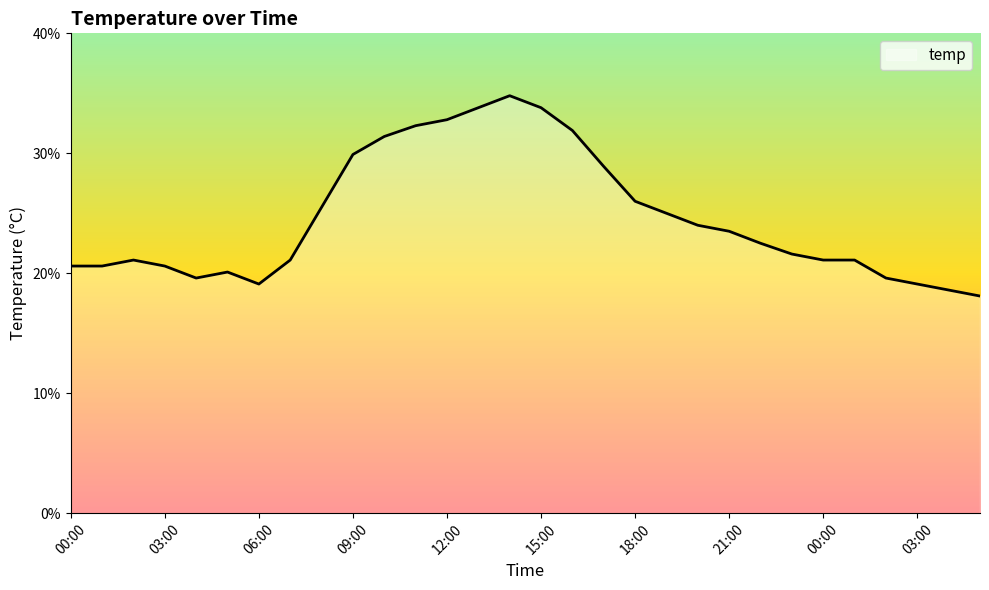

What is the difference between the maximum and minimum values?

16.7